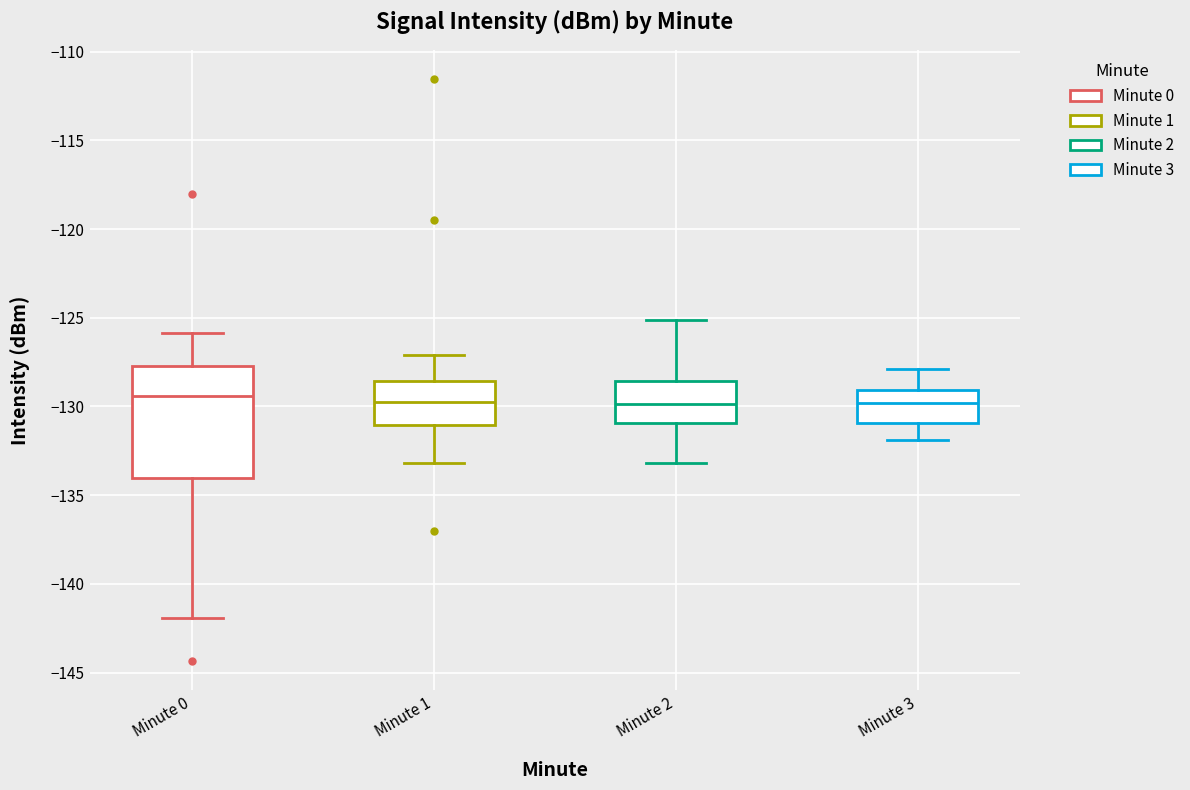

Comparing the boxes themselves (not the whiskers), which one is the tallest?

Minute 0